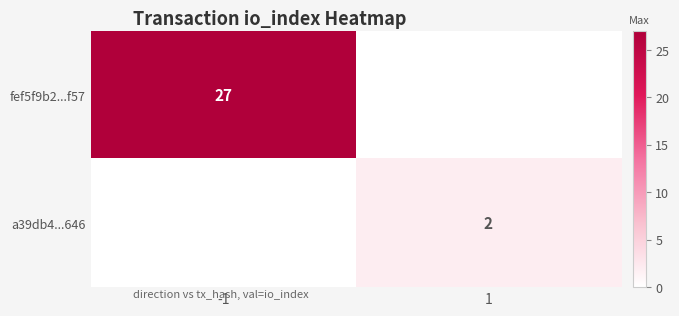

True or false: fef5f9b2...f57 has a value of 27 at -1.

True